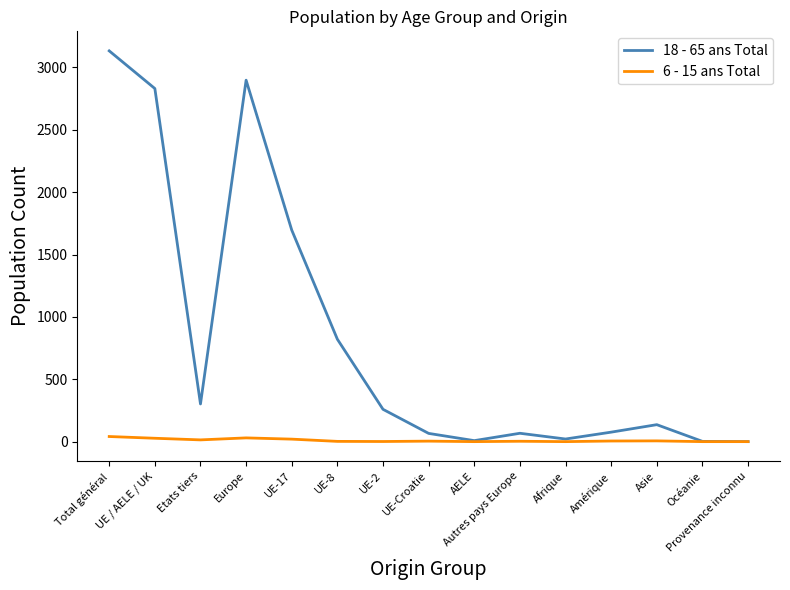

The value of 18 - 65 ans Total at UE-2 is 259. True or false?

True